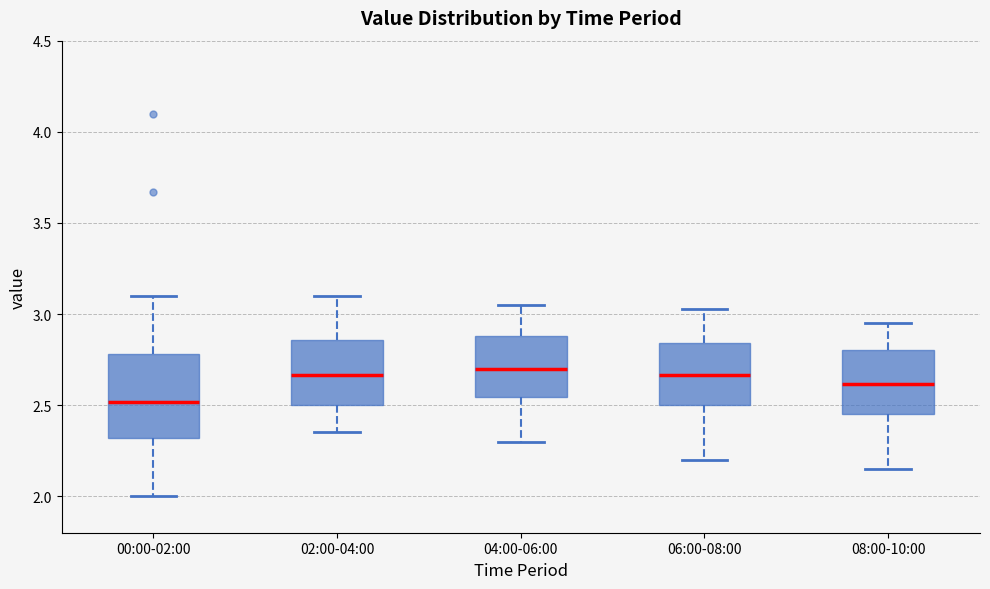

Reading left to right, transcribe this box plot: for each box, give where its median line is, the range the box spans, and where its two whiskers end, as read against the y-axis. The values are not printed on the chart, so give them approximately, as read against the axis.

00:00-02:00: median 2.50, box 2.30 to 2.80, whiskers 2.00 to 3.10
02:00-04:00: median 2.65, box 2.50 to 2.85, whiskers 2.35 to 3.10
04:00-06:00: median 2.70, box 2.55 to 2.90, whiskers 2.30 to 3.05
06:00-08:00: median 2.65, box 2.50 to 2.85, whiskers 2.20 to 3.05
08:00-10:00: median 2.60, box 2.45 to 2.80, whiskers 2.15 to 2.95